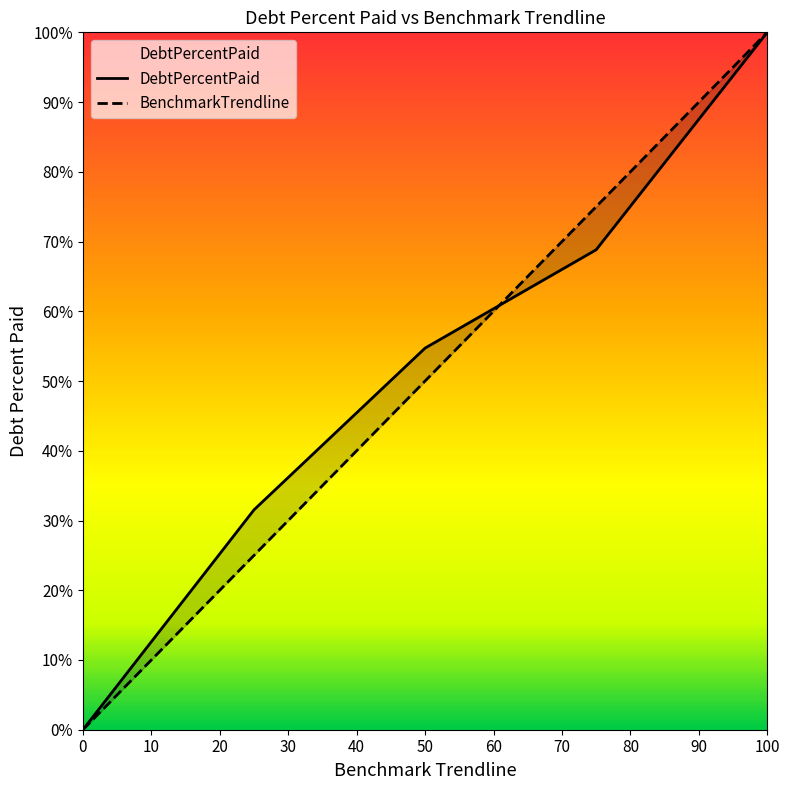

Rank the series by their average value, from lowest to highest.

BenchmarkTrendline, DebtPercentPaid